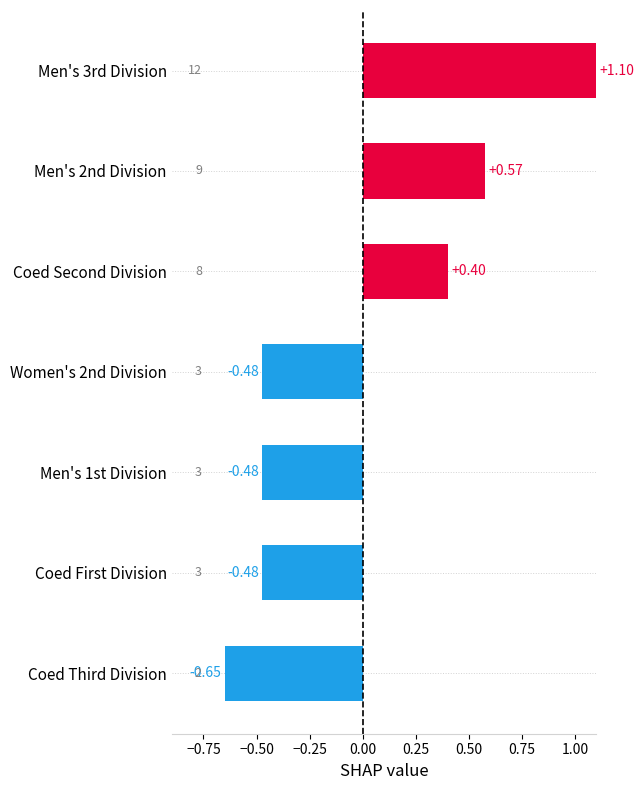

Which has a higher value, Coed Second Division or Women's 2nd Division?

Coed Second Division